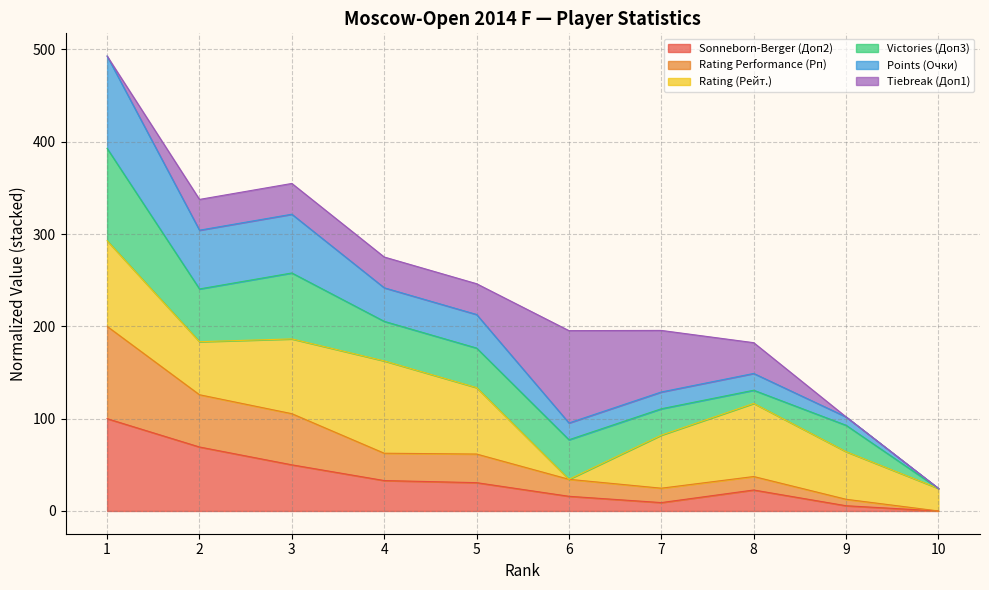

Is the value of Rating Performance (Рп) at 7 greater than the value of Sonneborn-Berger (Доп2) at 2?

No